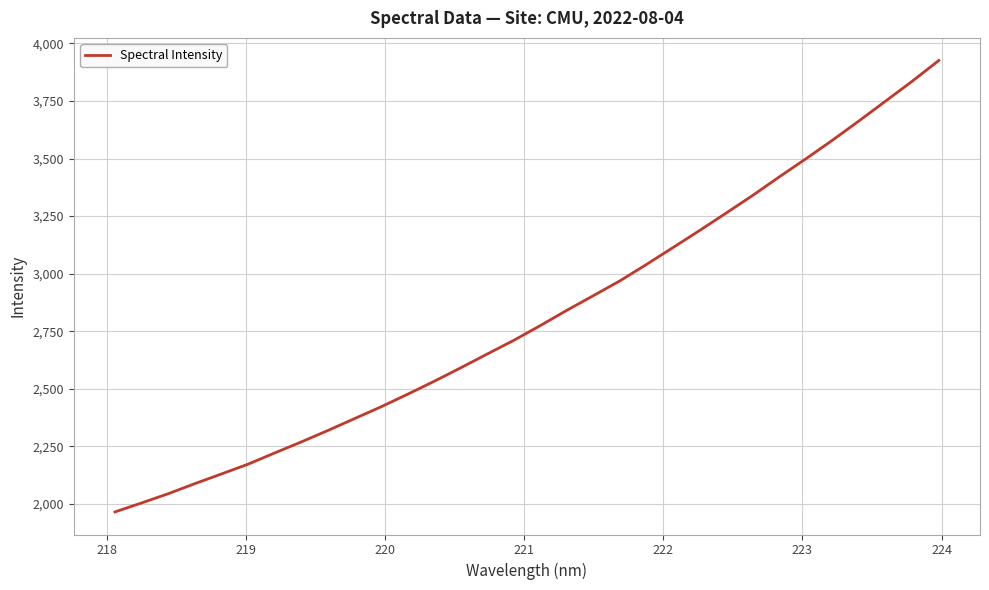

How many lines are shown in the chart?

1